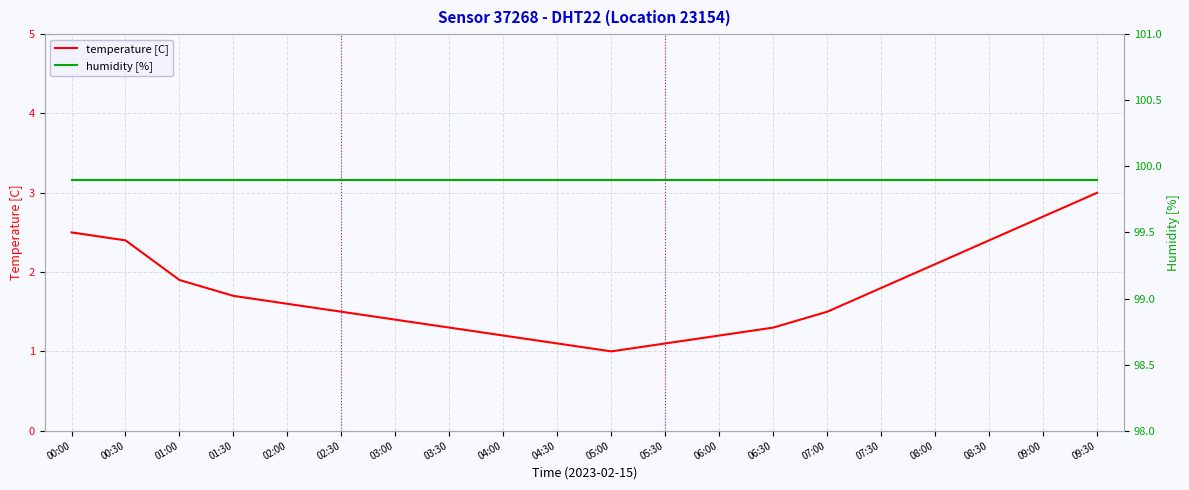

Does the chart have visible grid lines?

Yes